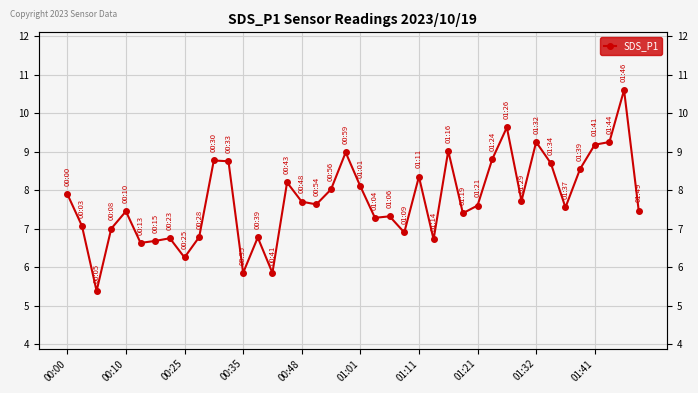

The value at 14 is 3.4. True or false?

False